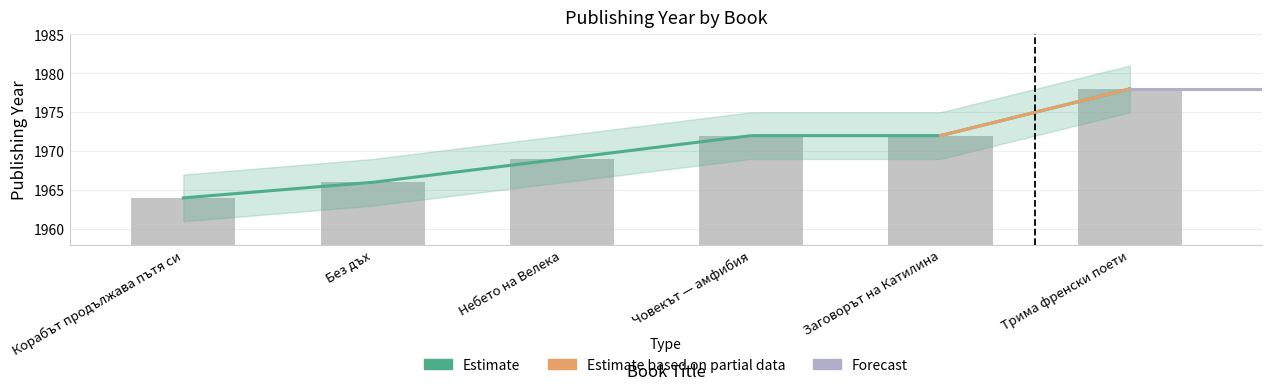

Reading left to right, what are all the values shown in this chart?

1964	1966	1969	1972	1972	1978